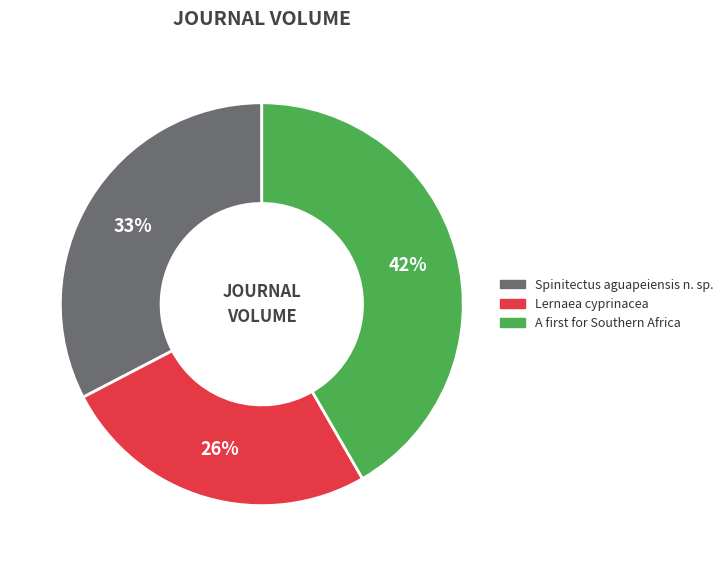

Count the number of slices in the pie.

3